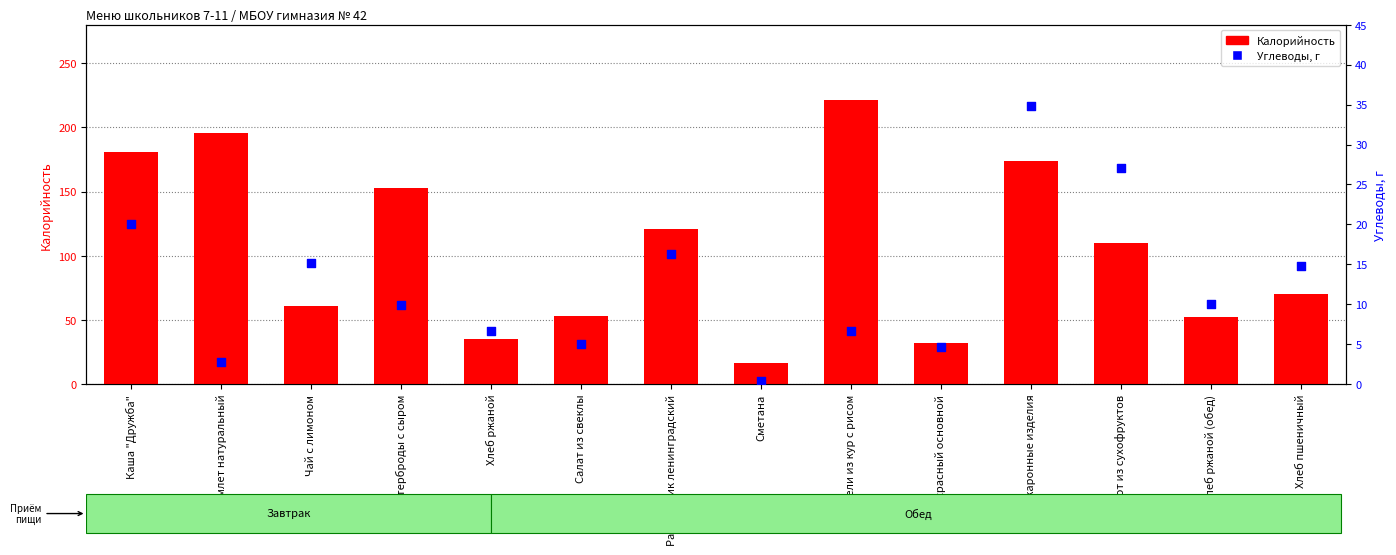

Which series has the largest total across all categories?

Калорийность